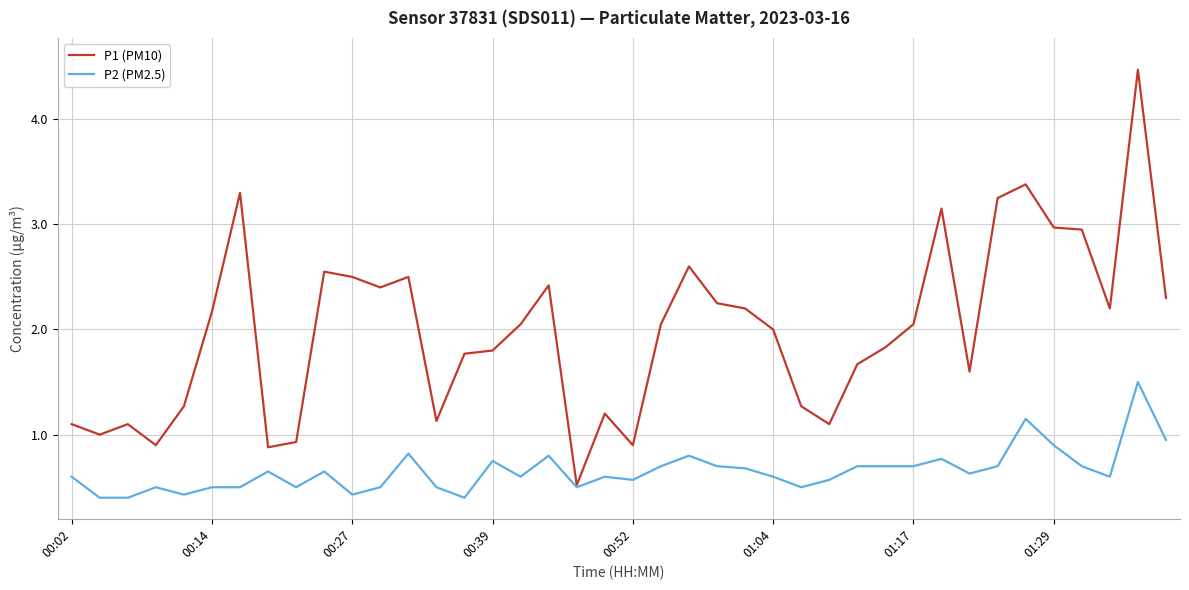

What is the maximum value shown in the chart?

4.5